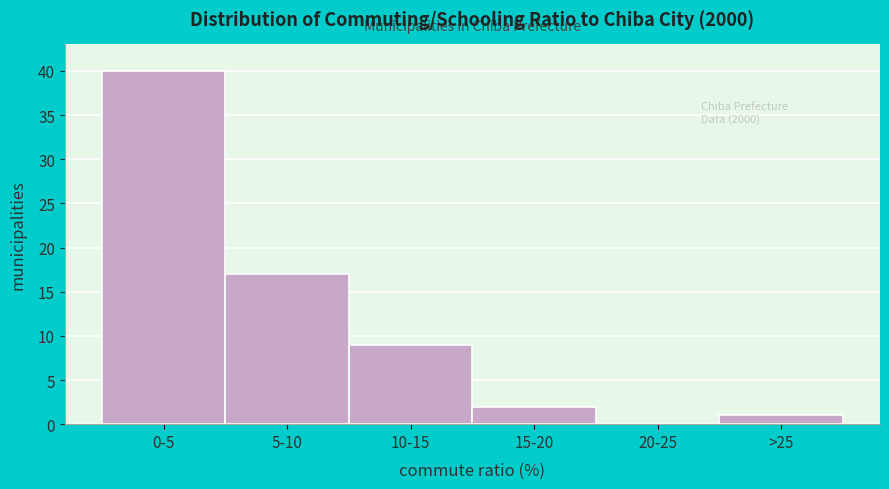

Reading right to left, extract all data points from this chart.

>25=1	20-25=0	15-20=2	10-15=9	5-10=17	0-5=40